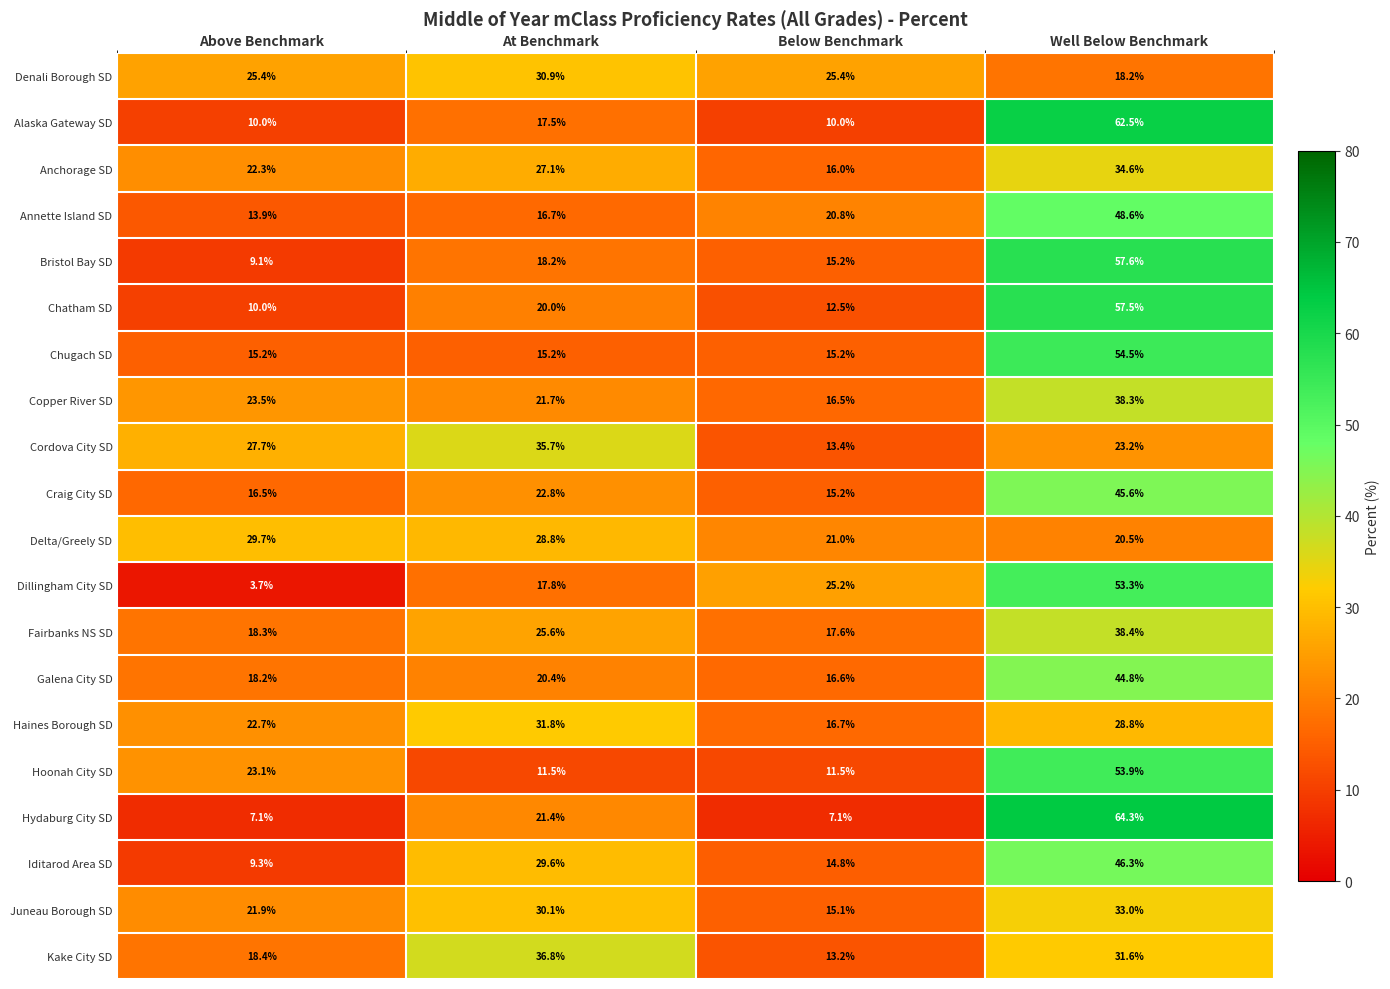

What is the difference between the Hoonah City SD values at Above Benchmark and Well Below Benchmark?

30.8